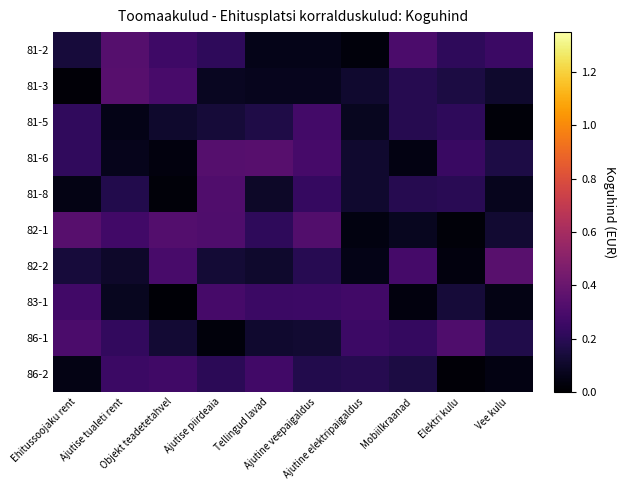

At how many categories does at least one series exceed 0?

10